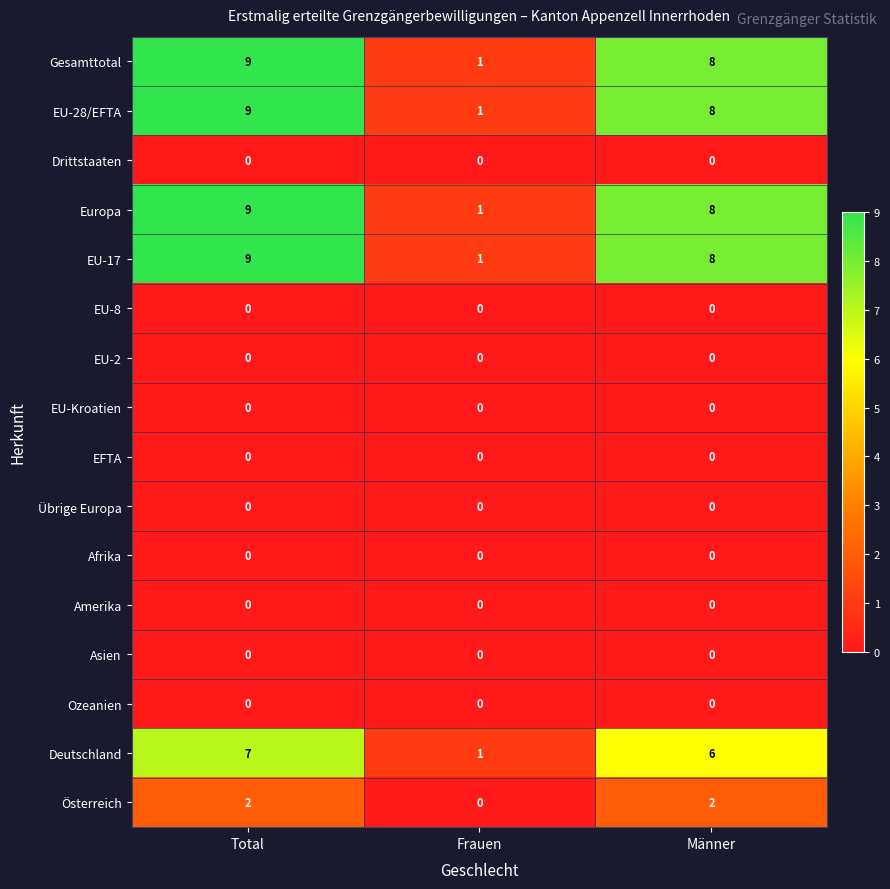

At which label does Europa first exceed 8?

Total